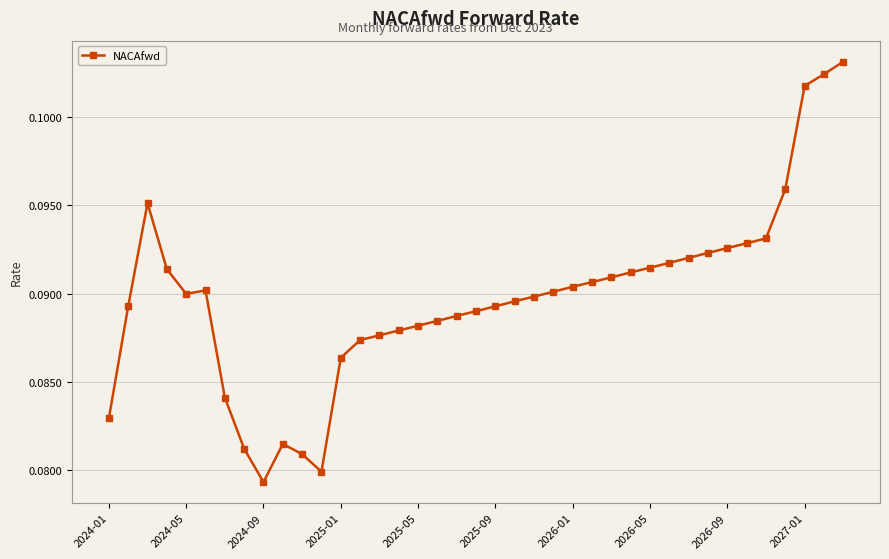

What is the sum of all values?

3.5